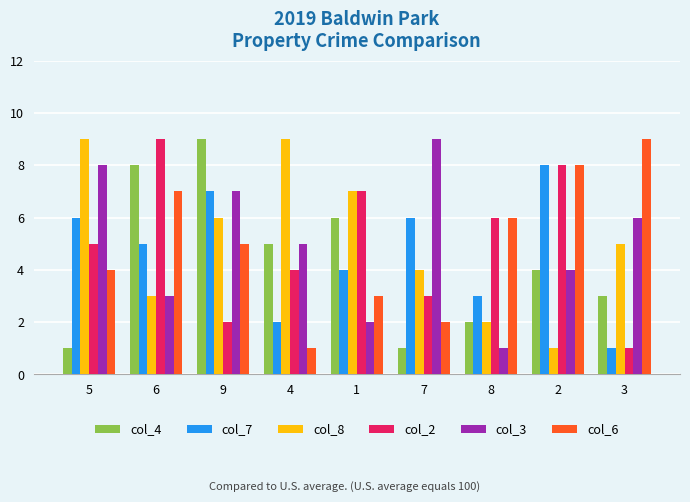

At which category is the sum across all series the highest?

9